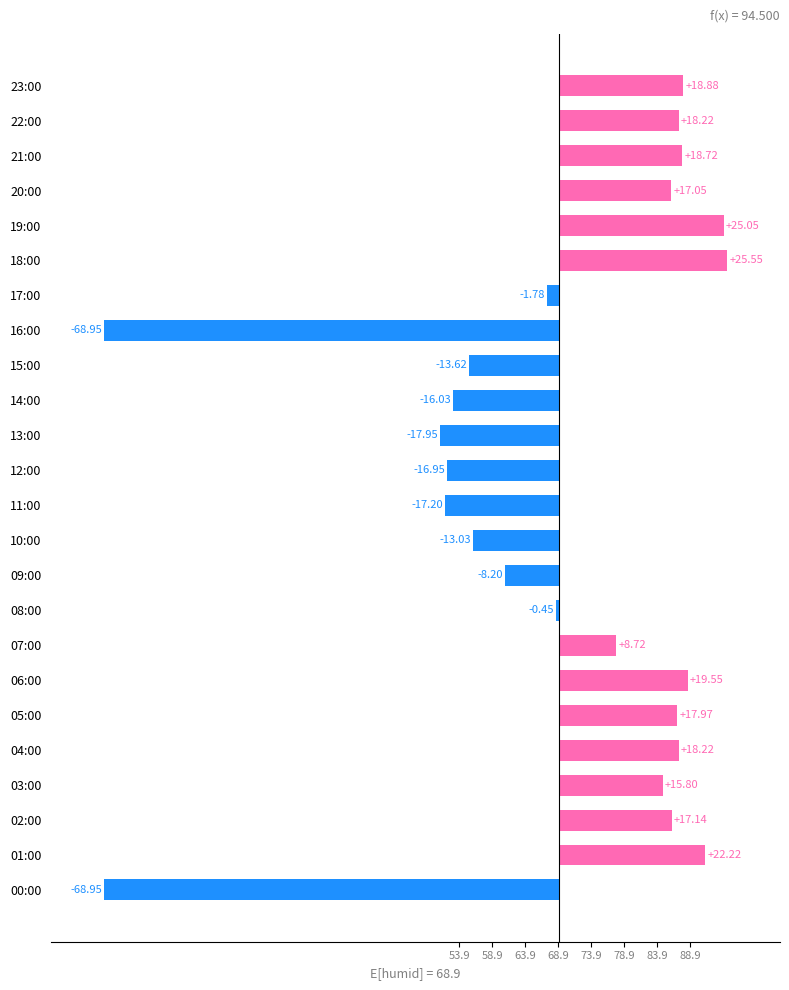

Where is the data nearest to the value -21?

13:00